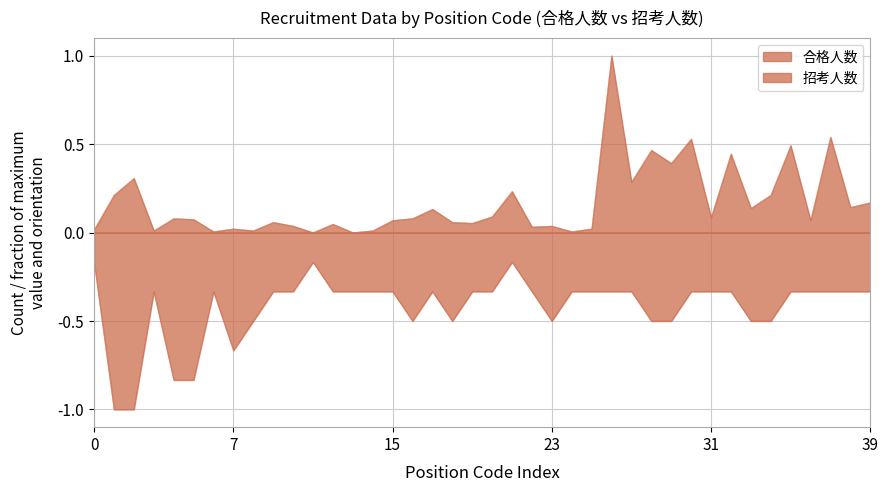

True or false: 合格人数 and 招考人数 intersect in this chart.

False